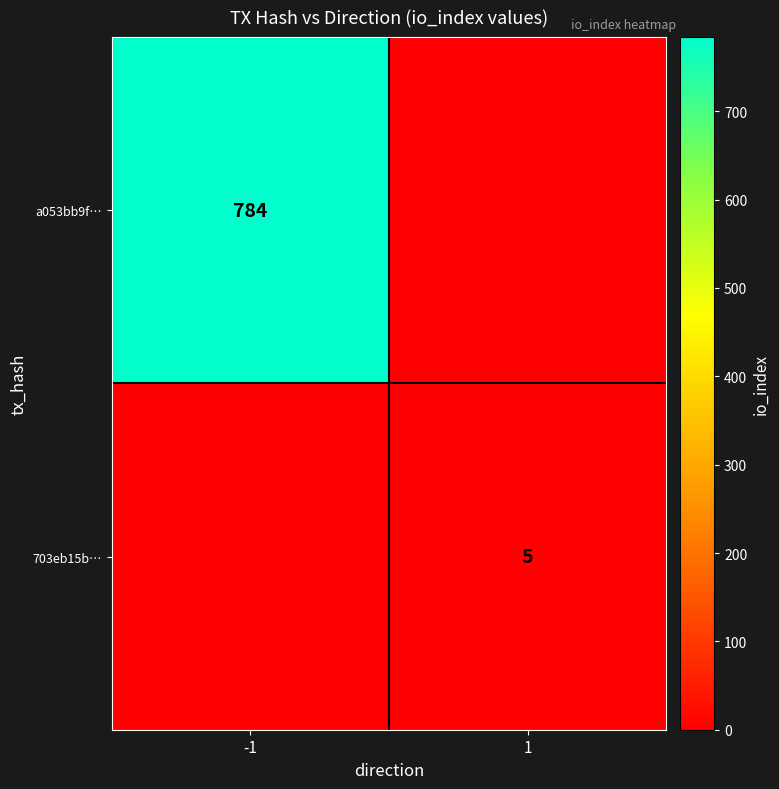

The a053bb9f… series shows 1356 at -1. True or false?

False